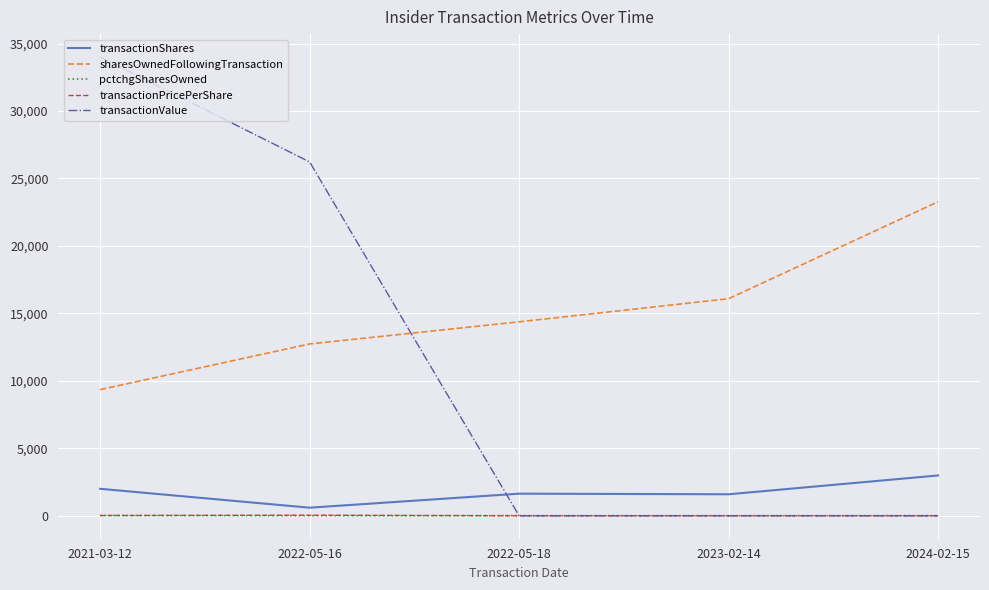

Where is the first local maximum for transactionShares?

2022-05-18